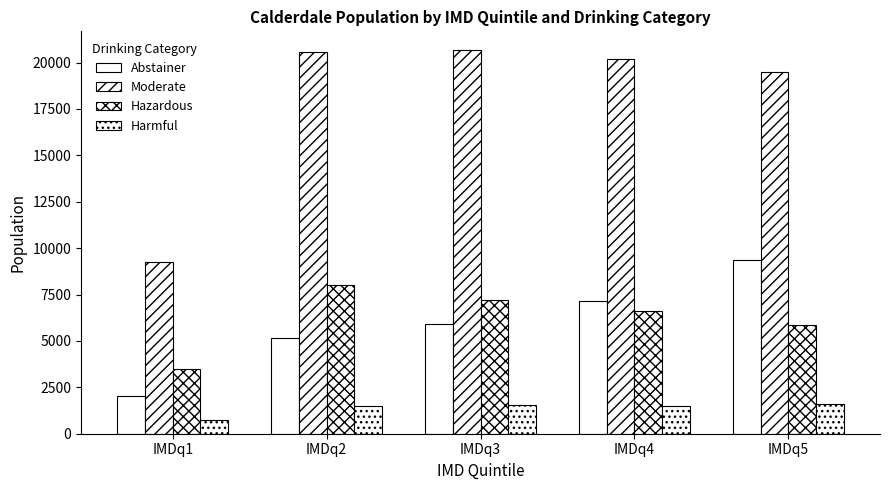

The value of Abstainer at IMDq4 is 2901. True or false?

False